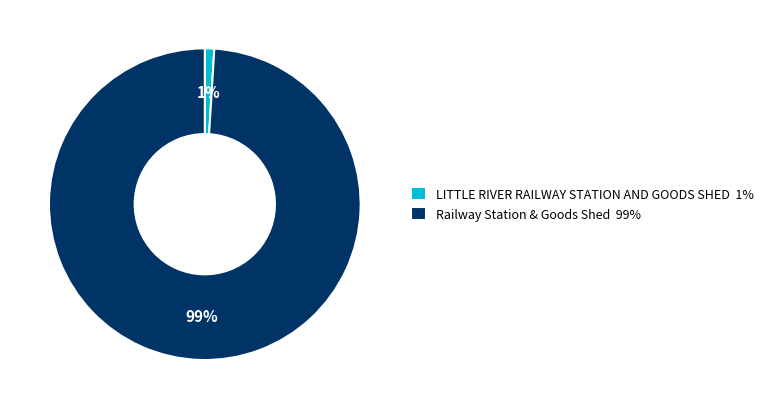

Does LITTLE RIVER RAILWAY STATION AND GOODS SHED 1% account for over 50% of the chart?

No